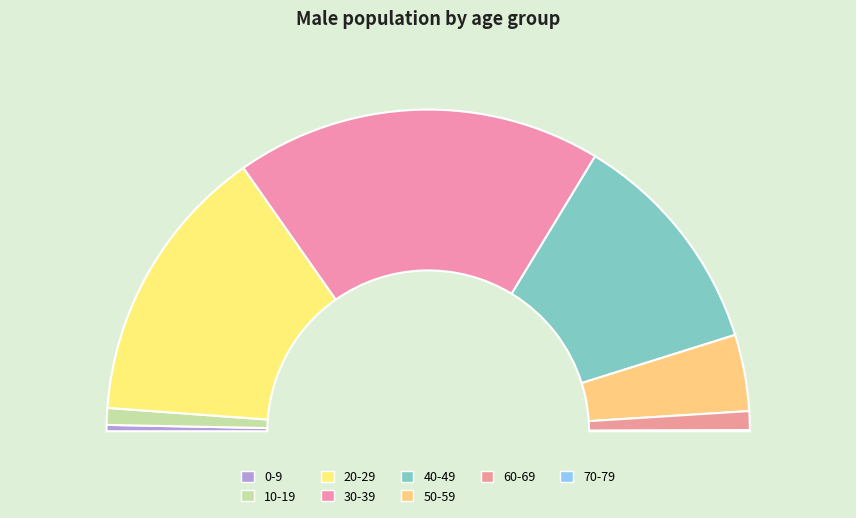

To the nearest percent, what is the difference between the 60-69 and 70-79 slice percentages?

2%